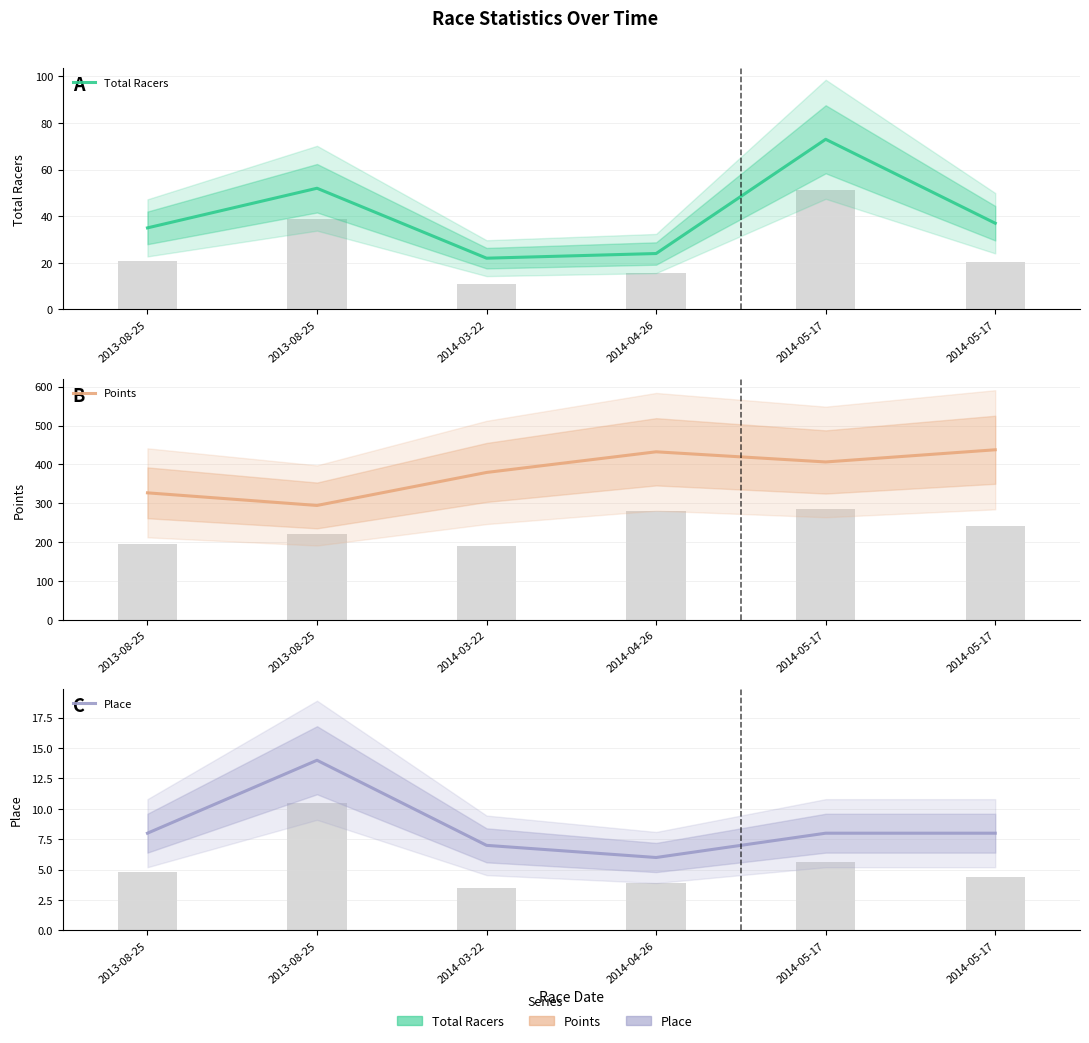

What is the label of the 2nd bar from the left?

2013-08-25